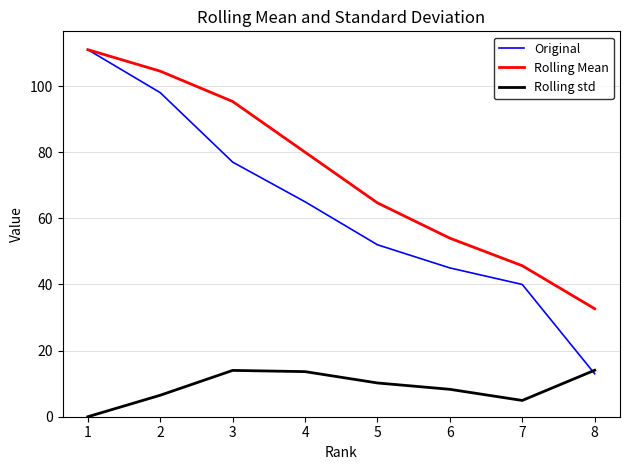

The Rolling Mean series shows 42.6 at 1. True or false?

False